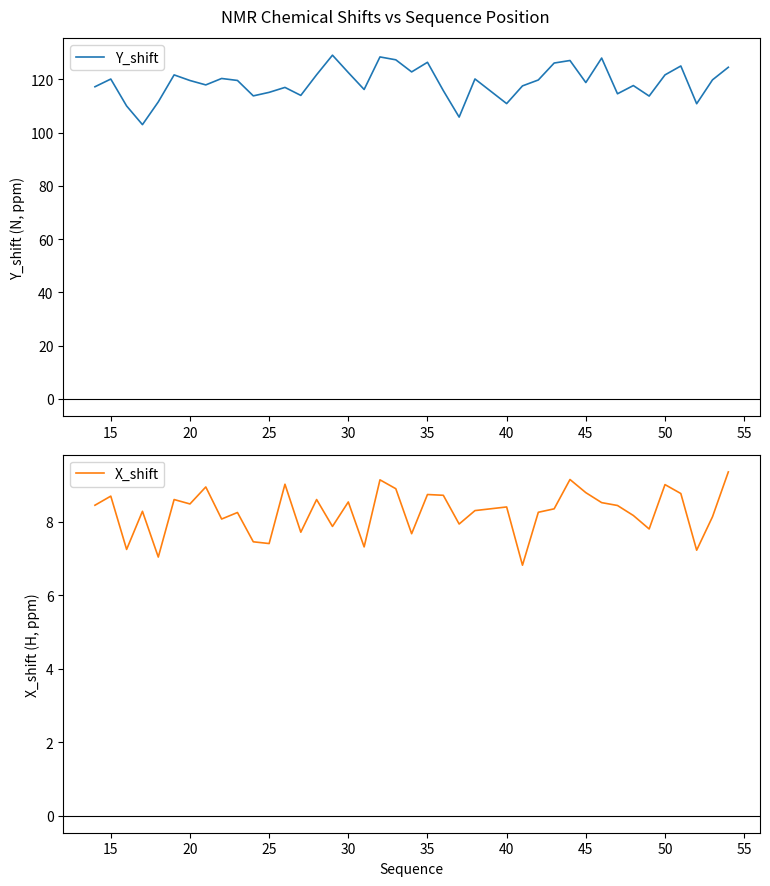

Count the number of data series in this chart.

2